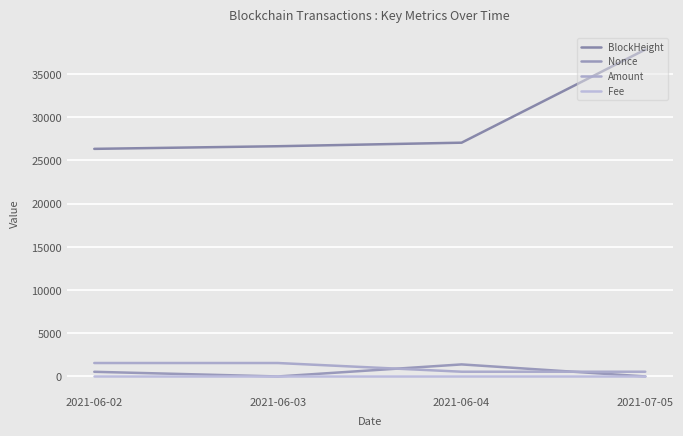

True or false: BlockHeight and Fee intersect in this chart.

False